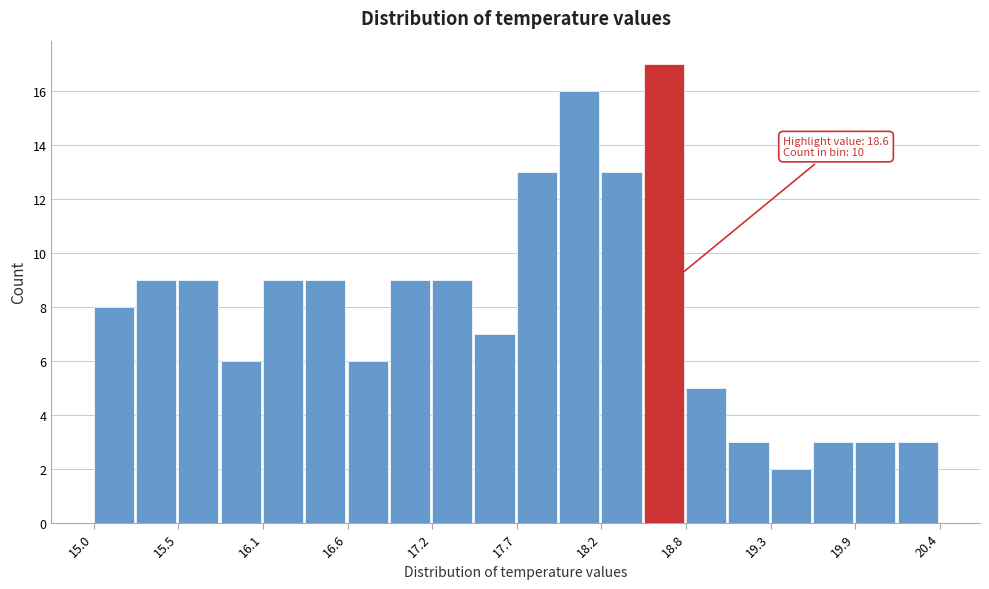

Around what value on the x-axis is the tallest bar? Give the approximate position of its centre, as read against the axis.

18.6